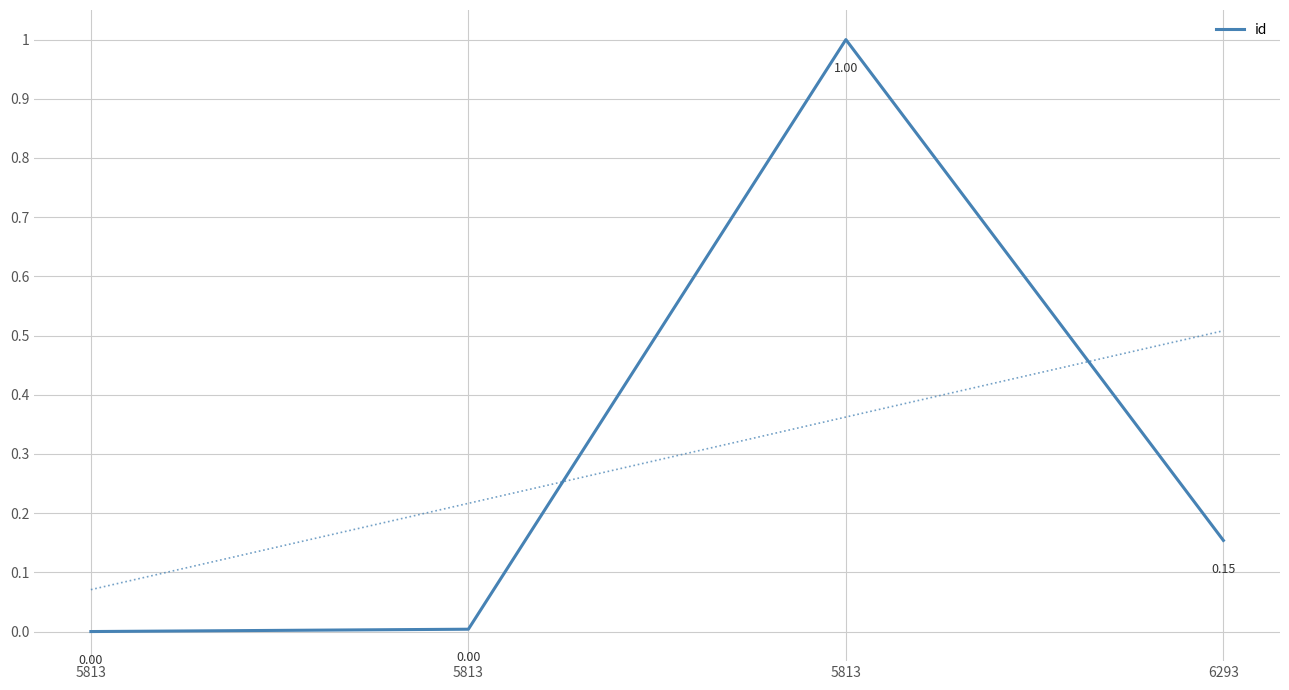

Reading left to right, transcribe all the data shown in this chart.

0.0	0.0	1.0	0.2